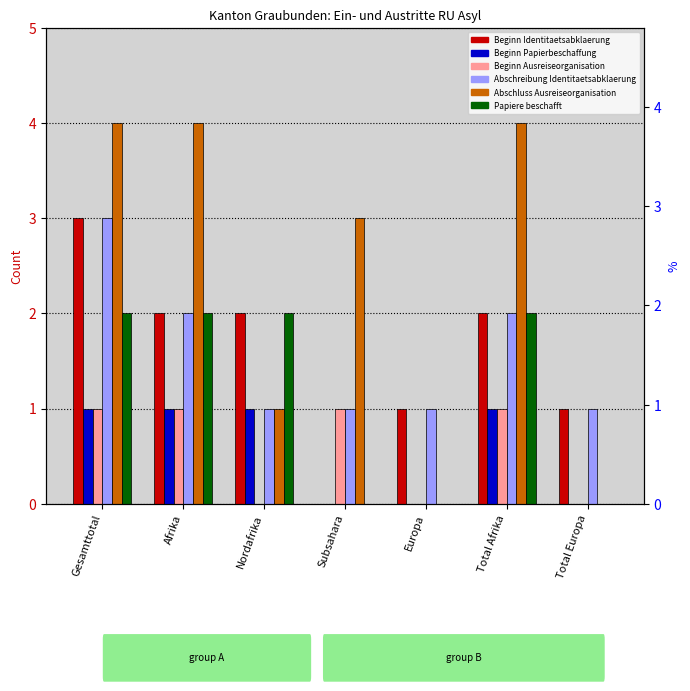

True or false: Abschreibung Identitaetsabklaerung has a value of 1 at Europa.

True